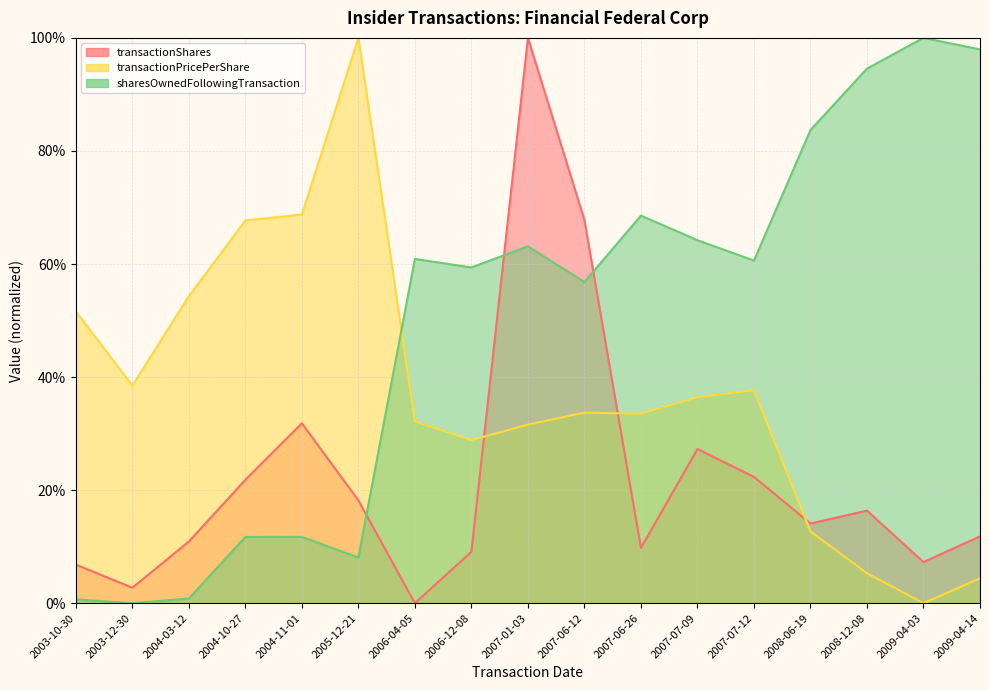

What is the approximate value of sharesOwnedFollowingTransaction at 2006-04-05?

60.9